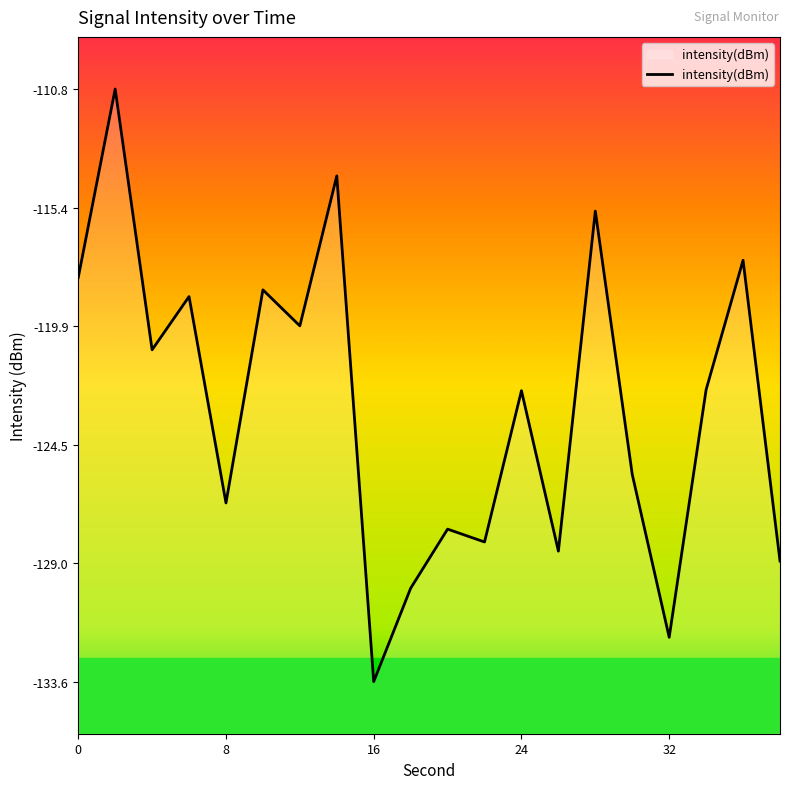

Between 24 and 16, which is larger?

24